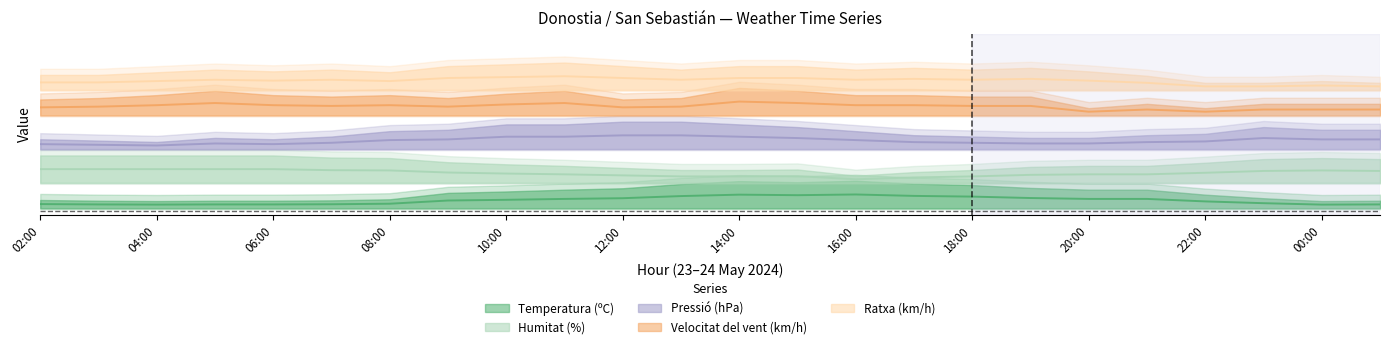

How many Ratxa (km/h) values are between 0 and 1?

24